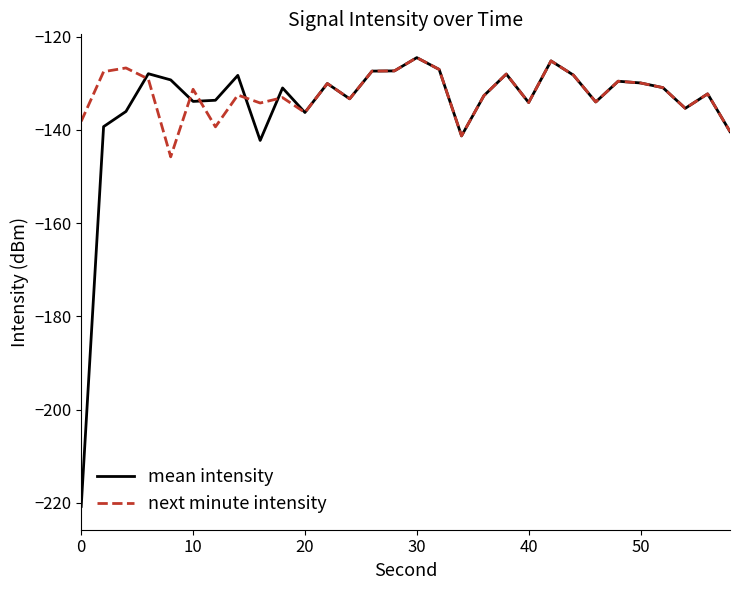

What is the minimum value shown in the chart?

-220.8